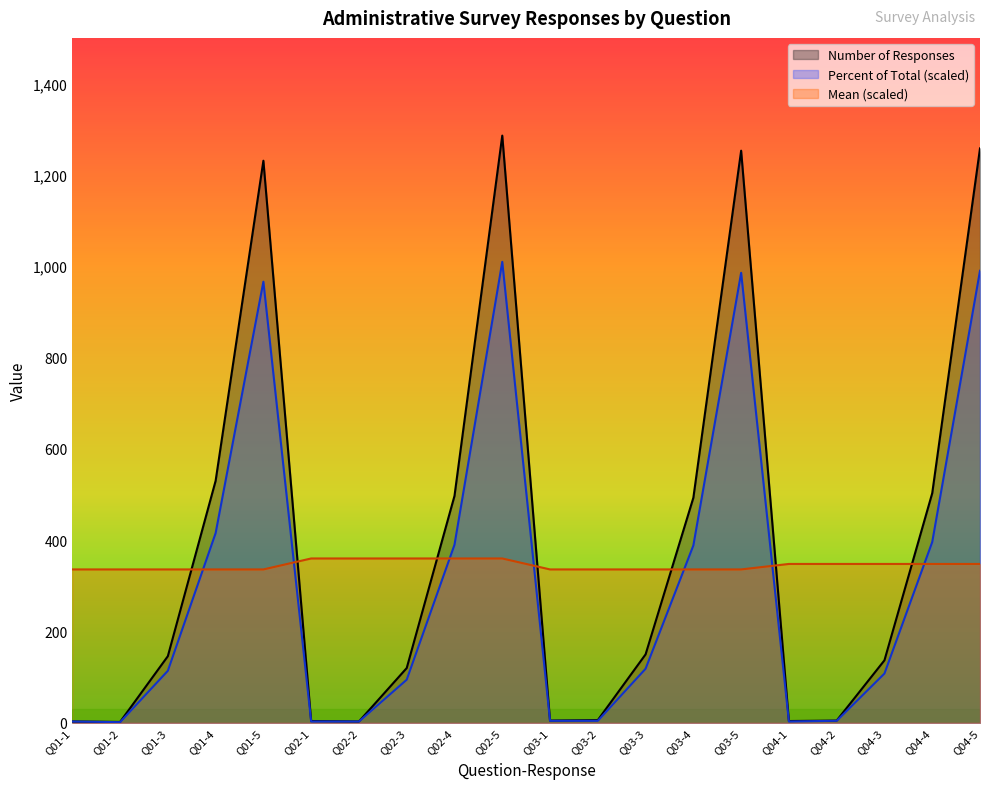

Reading left to right, extract all data points from this chart.

Number of Responses: Q01-1=3.0	Q01-2=2.0	Q01-3=146.0	Q01-4=530.0	Q01-5=1231.0	Q02-1=4.0	Q02-2=3.0	Q02-3=120.0	Q02-4=497.0	Q02-5=1286.0	Q03-1=5.0	Q03-2=6.0	Q03-3=150.0	Q03-4=493.0	Q03-5=1253.0	Q04-1=4.0	Q04-2=5.0	Q04-3=137.0	Q04-4=503.0	Q04-5=1258.0
Percent of Total Responses: Q01-1=3.0	Q01-2=1.5	Q01-3=114.0	Q01-4=415.5	Q01-5=966.0	Q02-1=3.0	Q02-2=3.0	Q02-3=94.5	Q02-4=390.0	Q02-5=1009.5	Q03-1=4.5	Q03-2=4.5	Q03-3=118.5	Q03-4=388.5	Q03-5=985.5	Q04-1=3.0	Q04-2=4.5	Q04-3=108.0	Q04-4=396.0	Q04-5=990.0
Mean: Q01-1=336.0	Q01-2=336.0	Q01-3=336.0	Q01-4=336.0	Q01-5=336.0	Q02-1=360.0	Q02-2=360.0	Q02-3=360.0	Q02-4=360.0	Q02-5=360.0	Q03-1=336.0	Q03-2=336.0	Q03-3=336.0	Q03-4=336.0	Q03-5=336.0	Q04-1=348.0	Q04-2=348.0	Q04-3=348.0	Q04-4=348.0	Q04-5=348.0